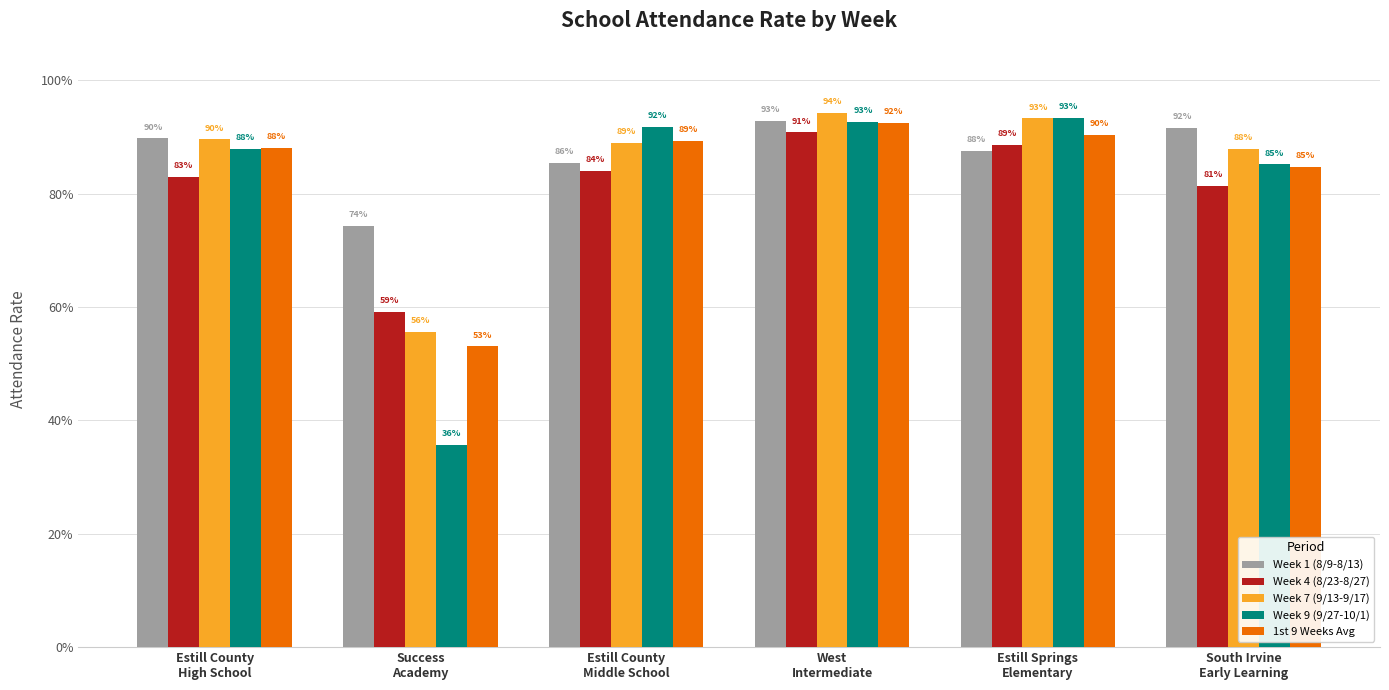

Does the chart contain any negative values?

No